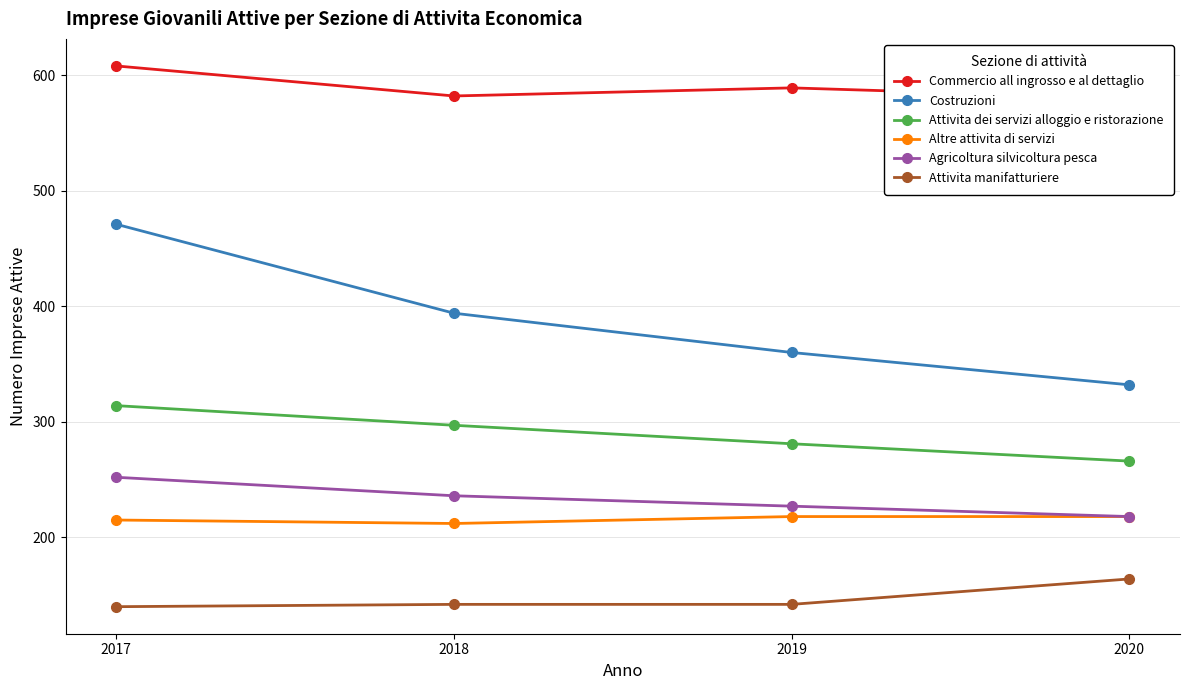

What are all the series names shown in the legend?

Commercio all ingrosso e al dettaglio, Costruzioni, Attivita dei servizi alloggio e ristorazione, Altre attivita di servizi, Agricoltura silvicoltura pesca, Attivita manifatturiere